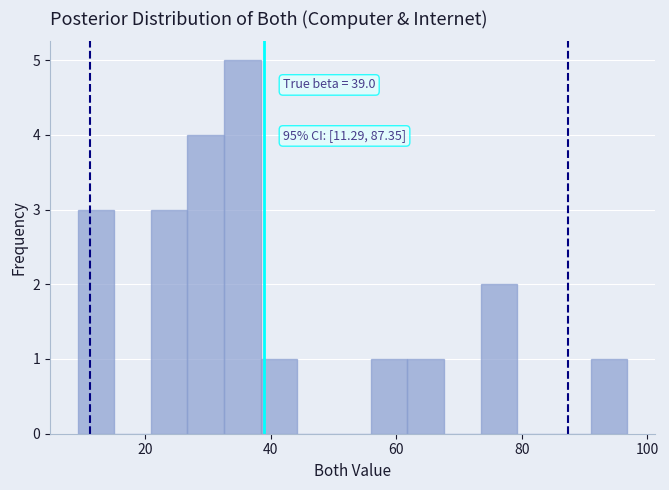

Around what value on the x-axis is the tallest bar? Give the approximate position of its centre, as read against the axis.

36